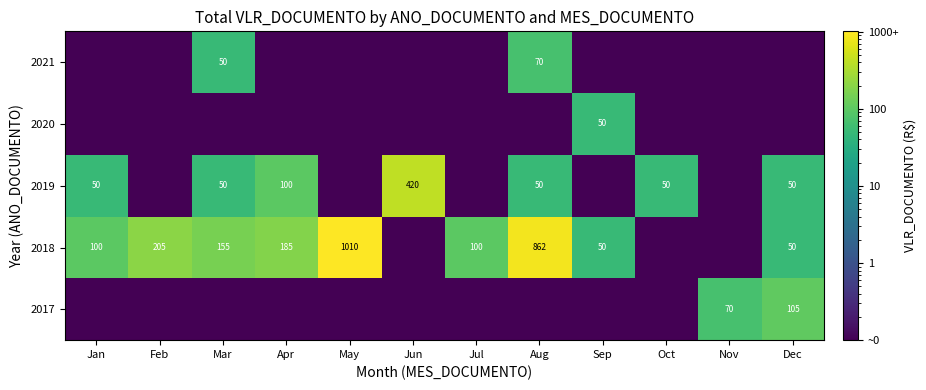

How many data points does each series have?

12